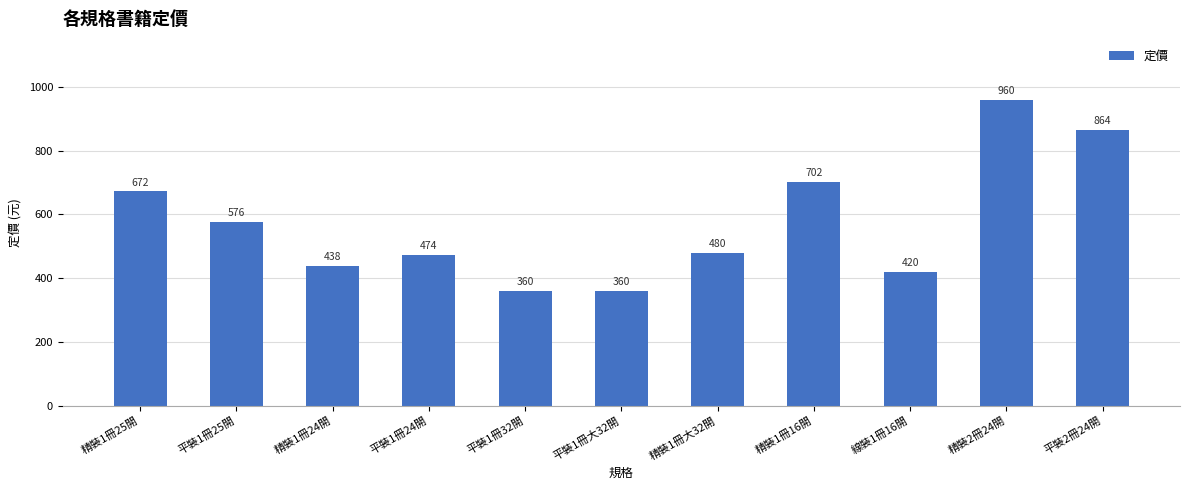

What is the smallest value displayed?

360